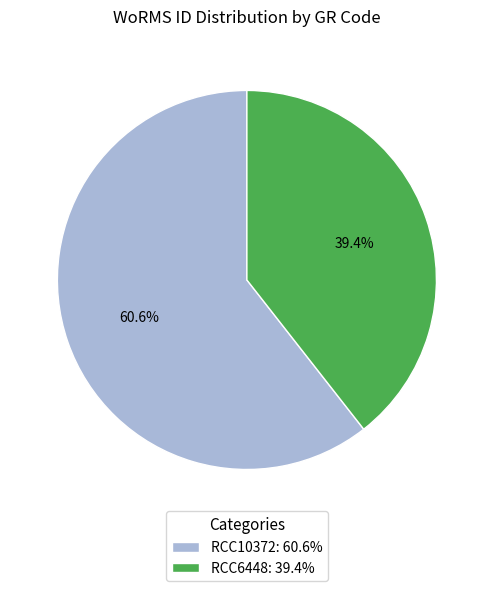

What percentage is the RCC10372 slice, to the nearest percent?

61%